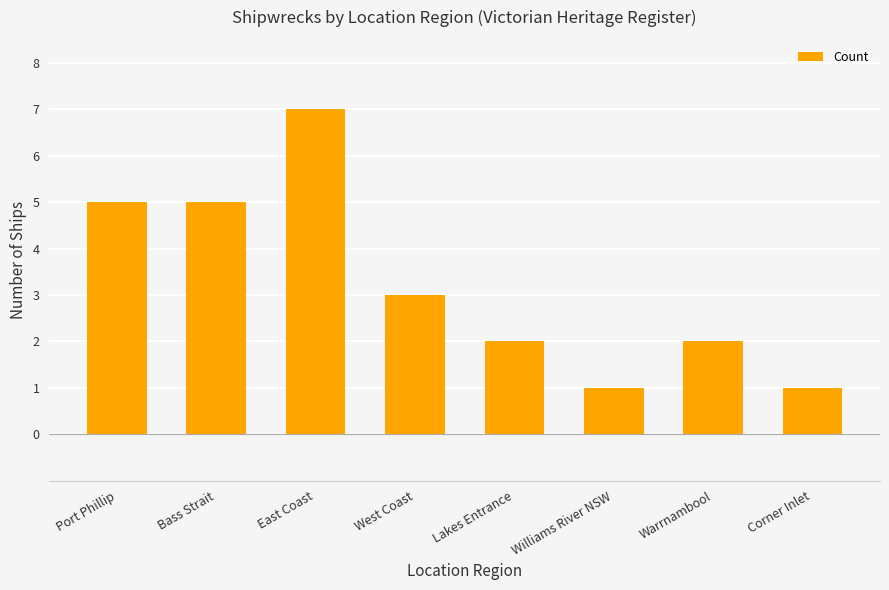

What is the difference between the maximum and second lowest values?

6